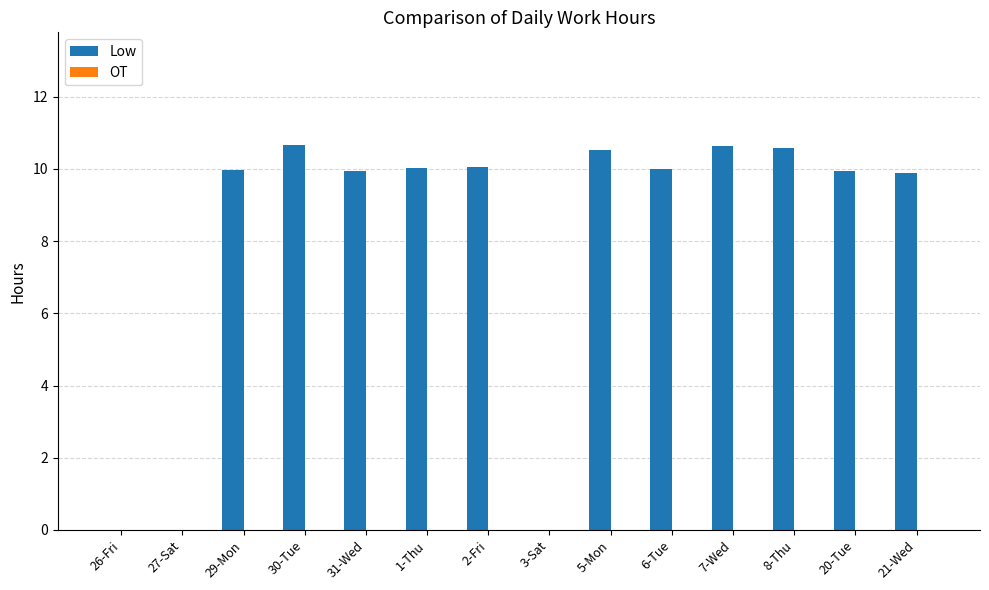

What is the ratio of the value at 2-Fri to the value at 21-Wed?

1.0